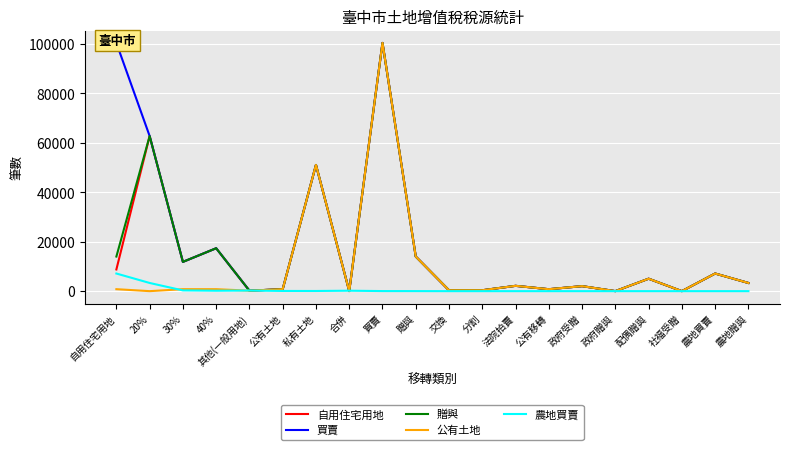

How many values in the 農地買賣 series are below 21?

10